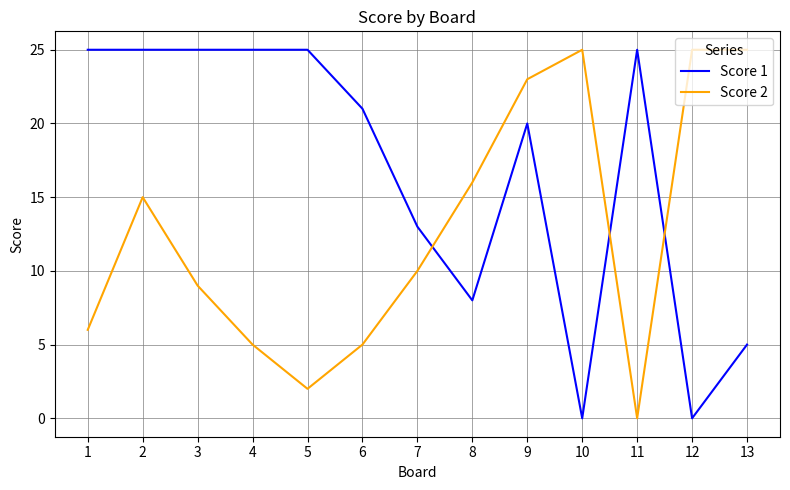

Reading left to right, what are all the values shown in this chart?

Score 1: 25	25	25	25	25	21	13	8	20	0	25	0	5
Score 2: 6	15	9	5	2	5	10	16	23	25	0	25	25